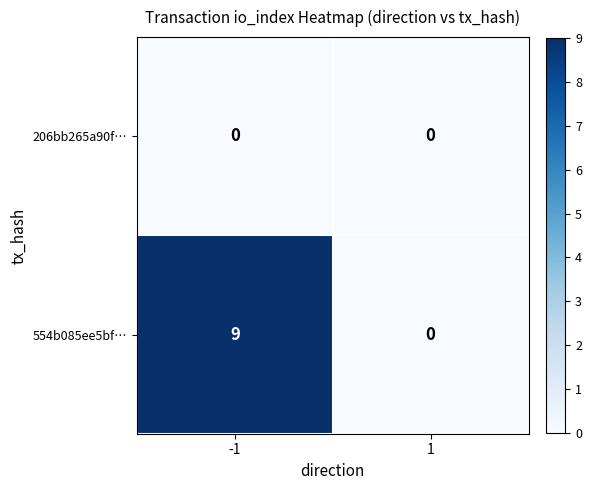

Which series changed the most between -1 and 1?

554b085ee5bf…